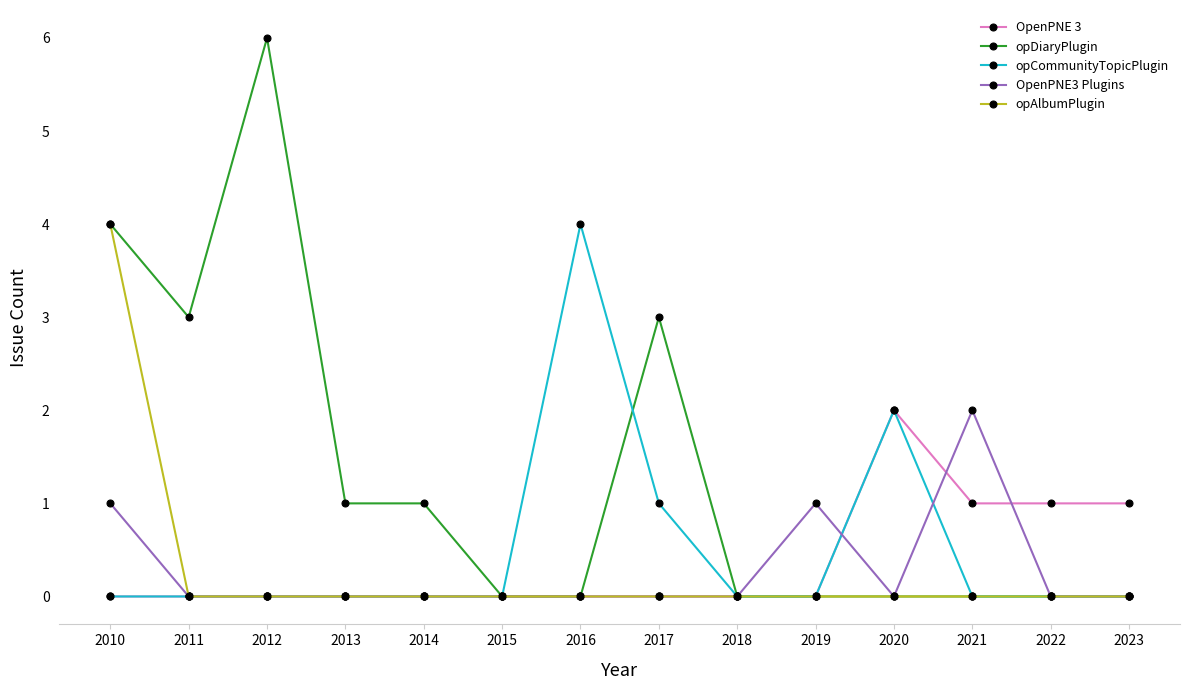

Does the chart have visible grid lines?

No